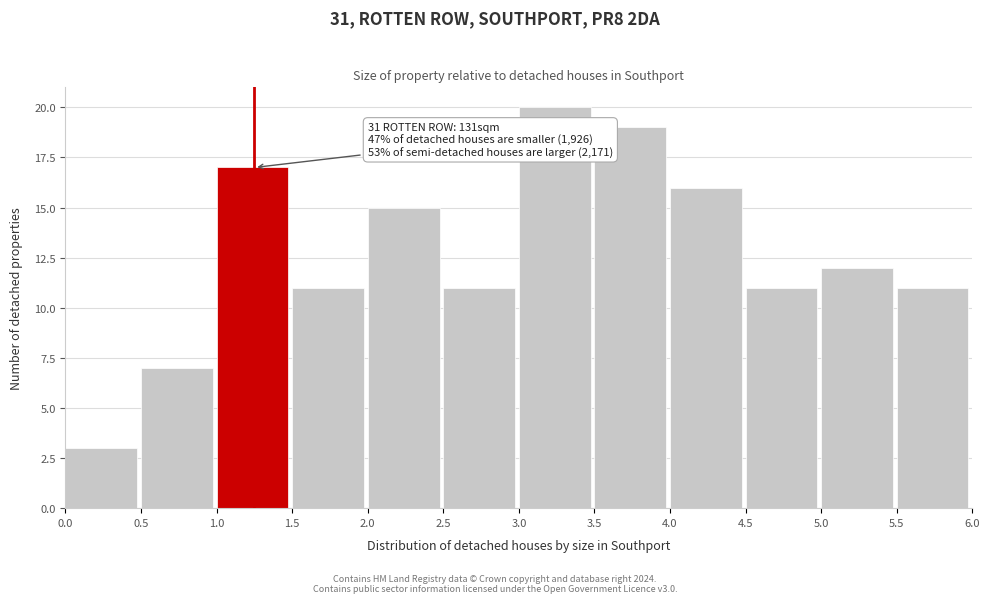

Which range on the x-axis has the tallest bar?

3.0 to 3.5